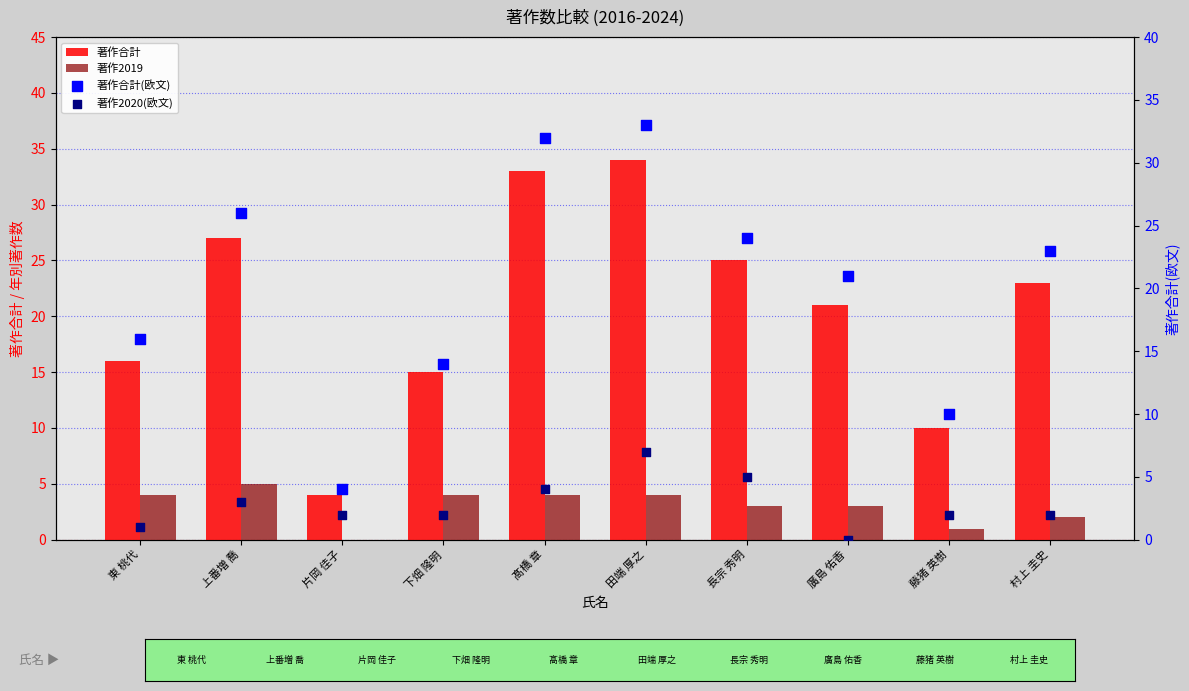

Which series has the widest spread of Y values?

著作合計